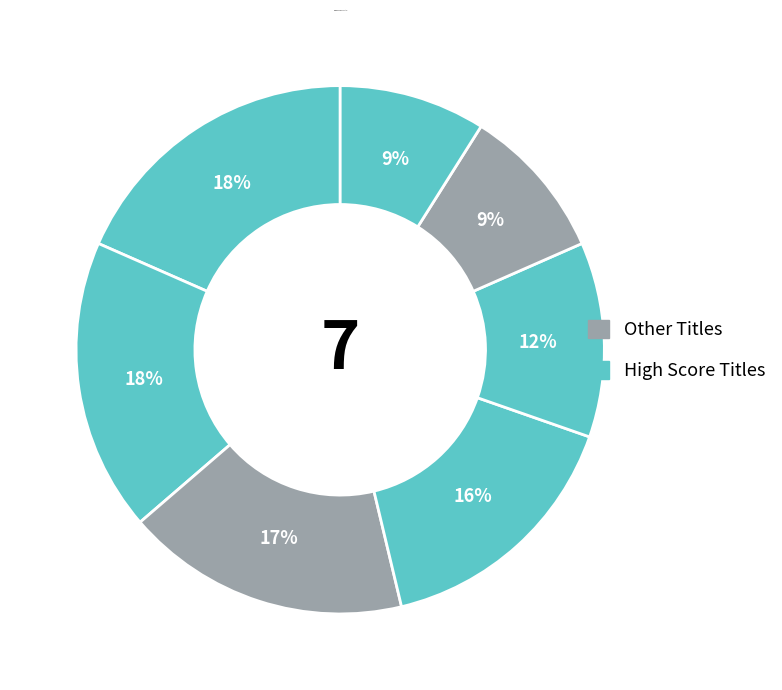

How many slices are in this pie chart?

7